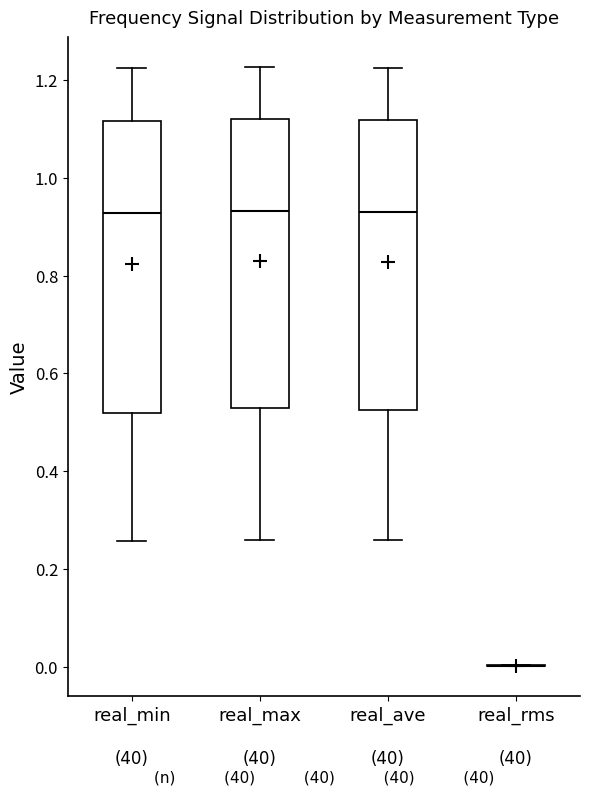

Reading left to right, transcribe this box plot: for each box, give where its median line is, the range the box spans, and where its two whiskers end, as read against the y-axis. The values are not printed on the chart, so give them approximately, as read against the axis.

real_min: median 0.92, box 0.52 to 1.12, whiskers 0.26 to 1.22
real_max: median 0.94, box 0.52 to 1.12, whiskers 0.26 to 1.22
real_ave: median 0.94, box 0.52 to 1.12, whiskers 0.26 to 1.22
real_rms: box collapsed to a line at 0.00, whiskers 0.00 to 0.00